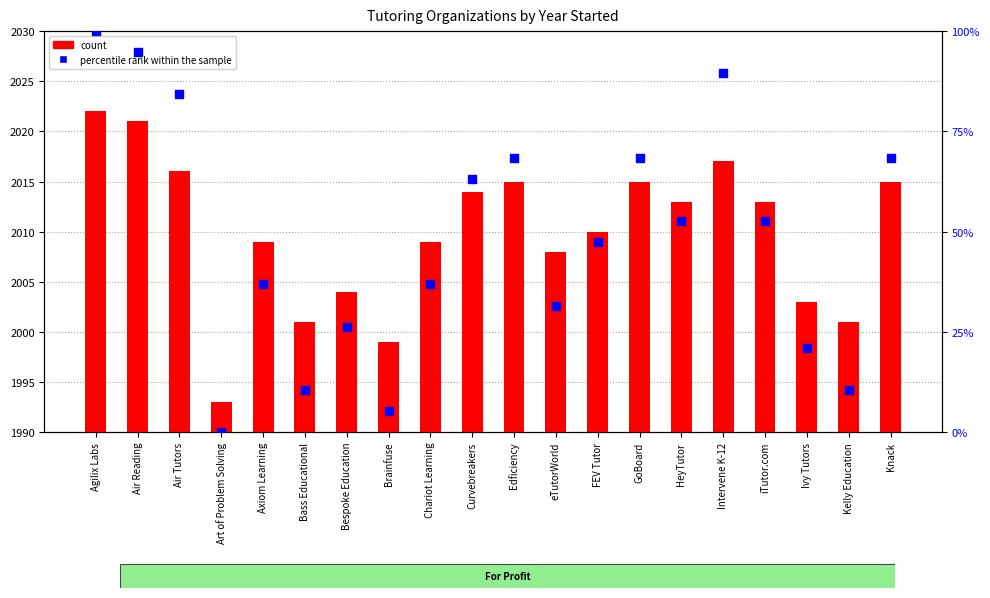

Which series has the largest total across all categories?

percentile rank within the sample